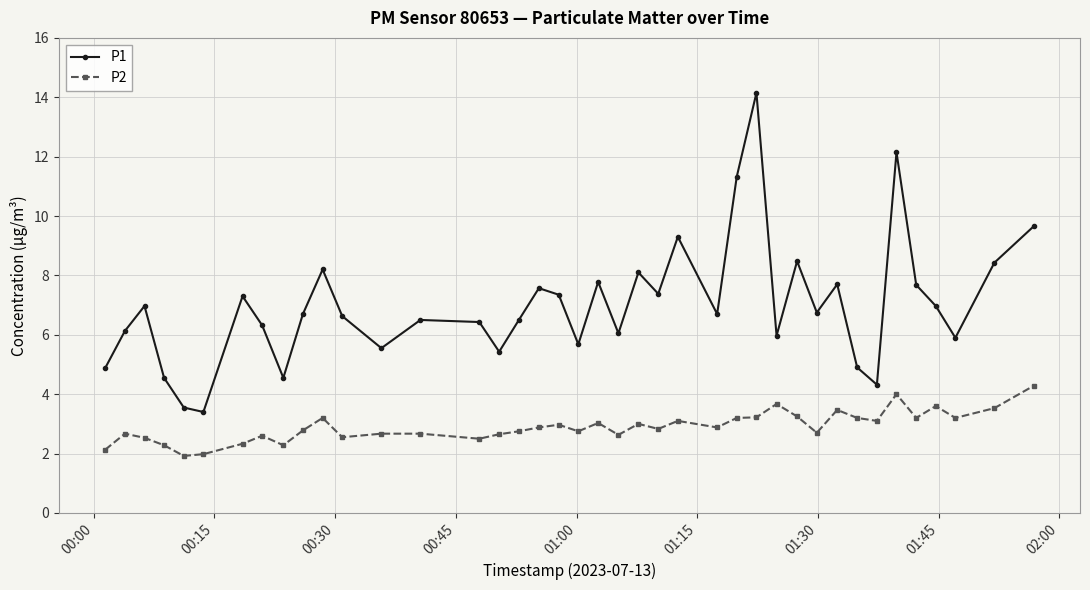

What are all the series names shown in the legend?

P1, P2